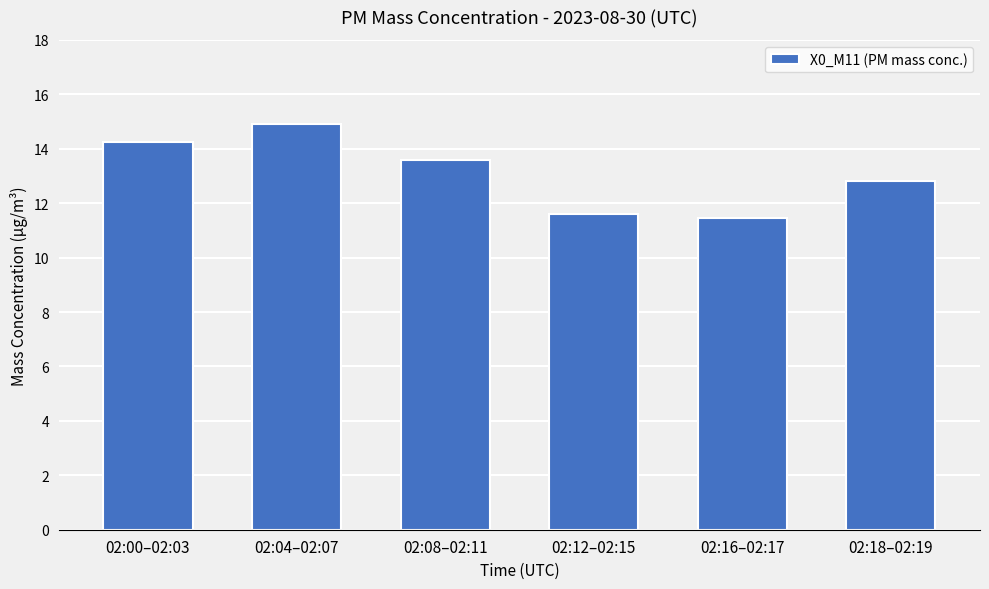

What position from the right is 02:08–02:11?

4